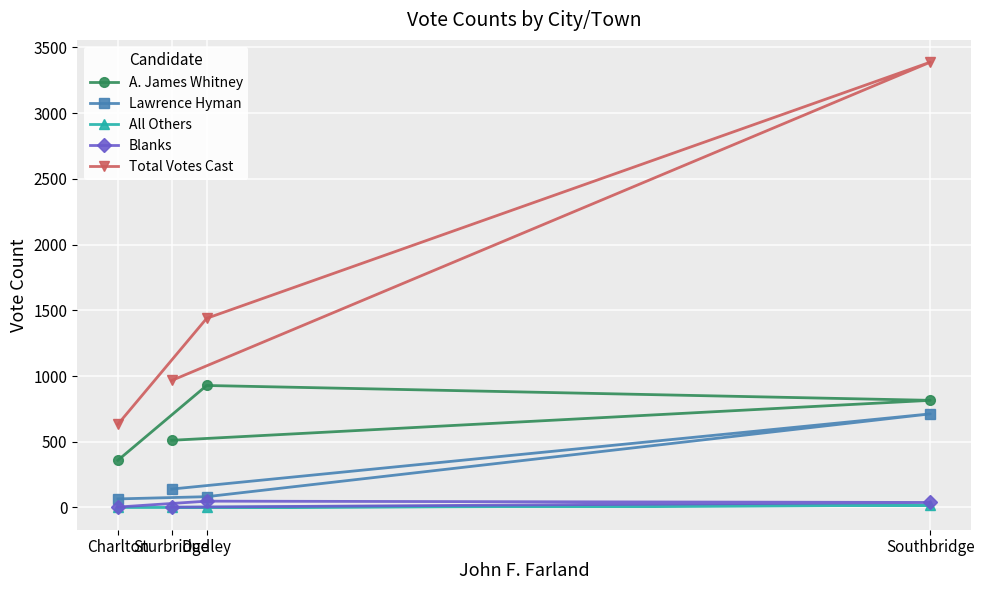

True or false: Total Votes Cast and A. James Whitney cross at least once.

False